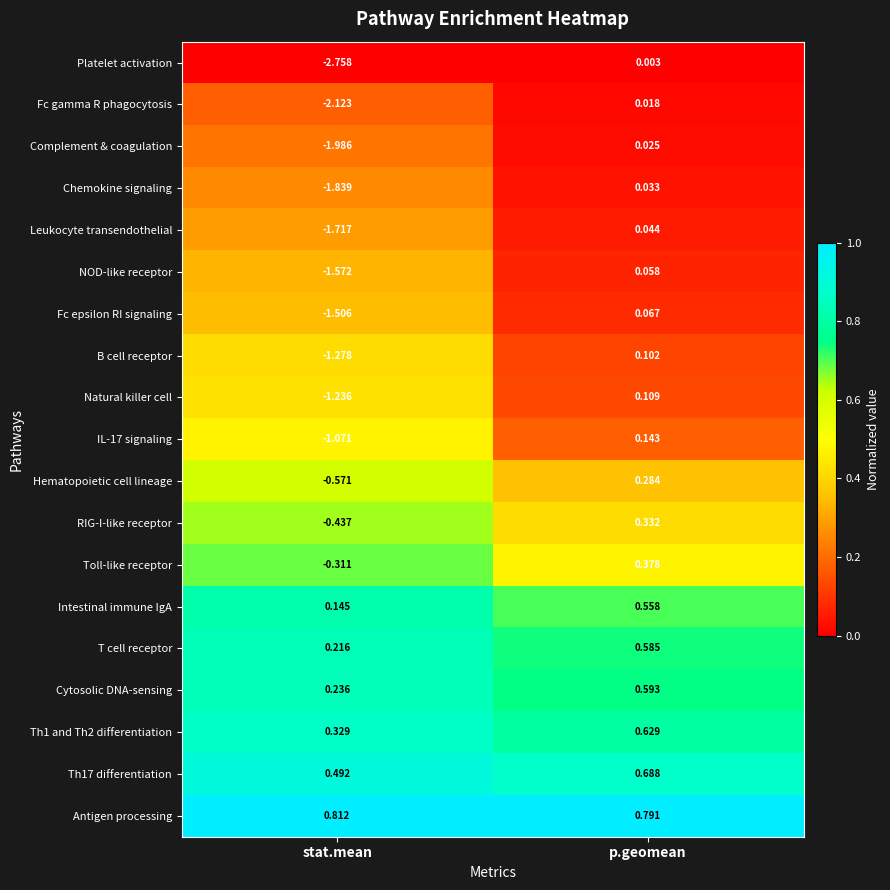

Rank the categories by Hematopoietic cell lineage value from lowest to highest.

stat.mean, p.geomean